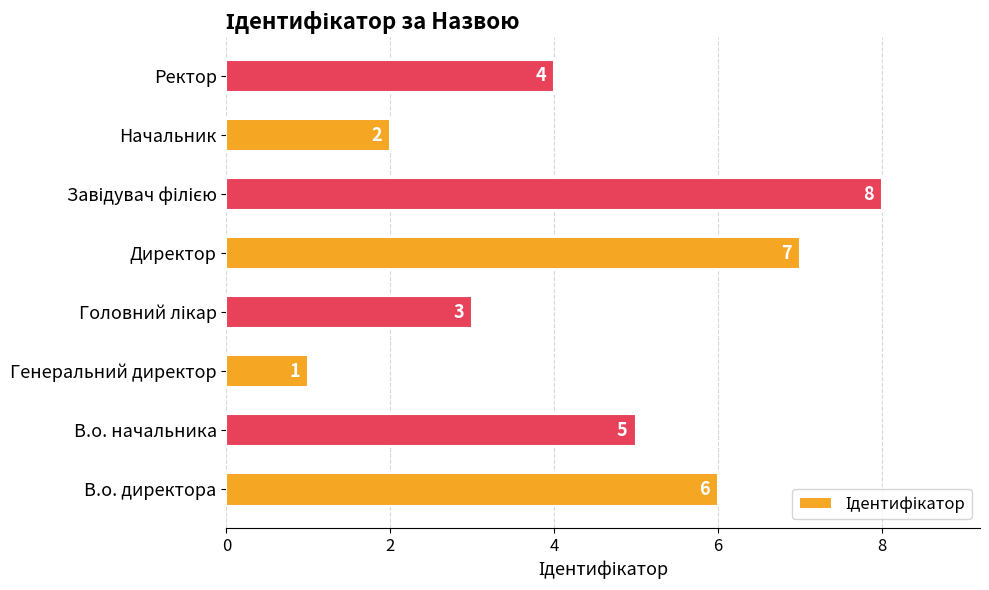

True or false: the data shows 4 at Ректор.

True